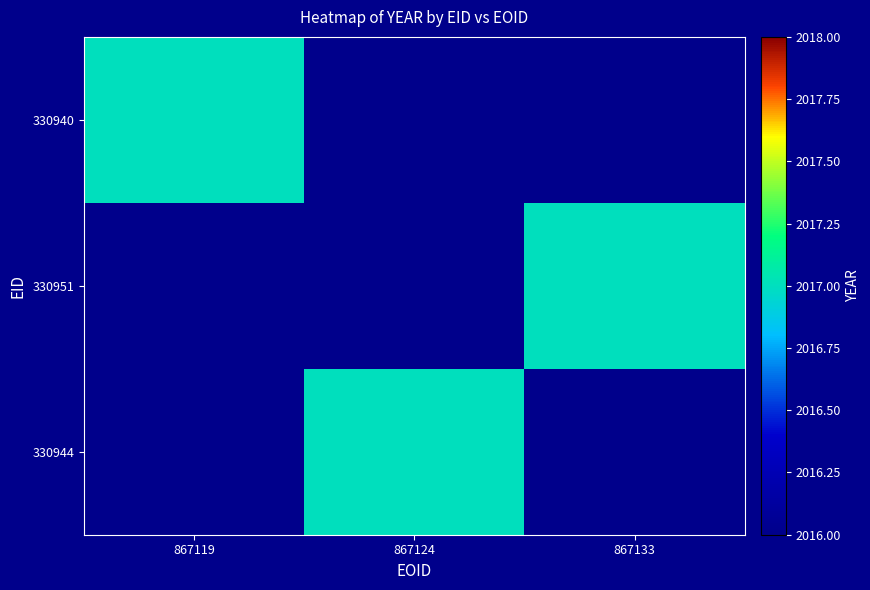

Which series has the largest total across all categories?

330940